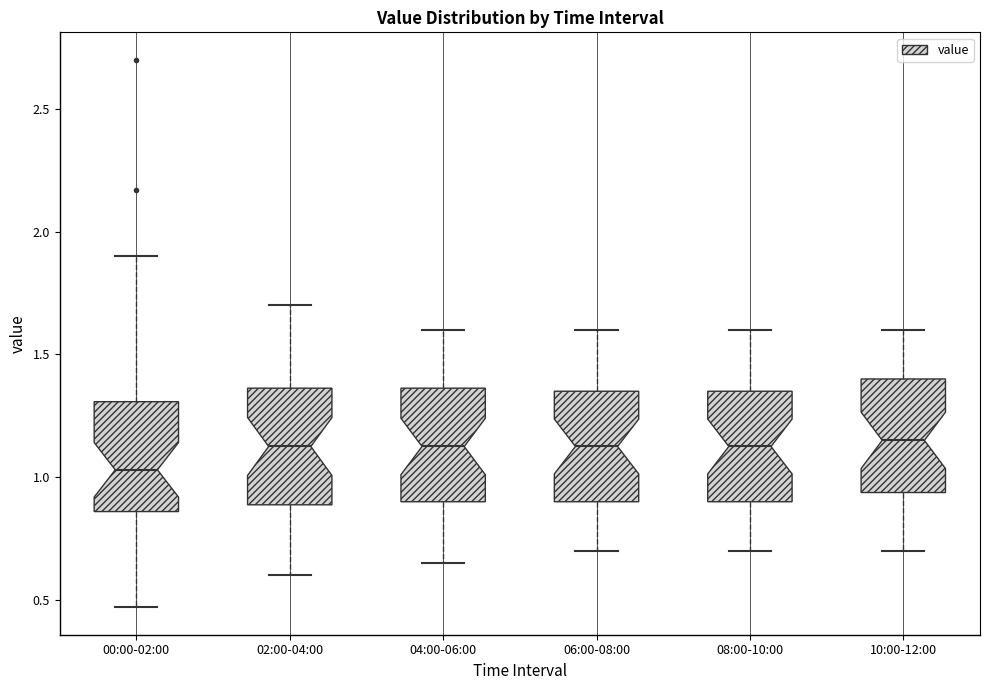

Reading left to right, transcribe this box plot: for each box, give where its median line is, the range the box spans, and where its two whiskers end, as read against the y-axis. The values are not printed on the chart, so give them approximately, as read against the axis.

00:00-02:00: median 1.05, box 0.85 to 1.30, whiskers 0.45 to 1.90
02:00-04:00: median 1.15, box 0.90 to 1.35, whiskers 0.60 to 1.70
04:00-06:00: median 1.15, box 0.90 to 1.35, whiskers 0.65 to 1.60
06:00-08:00: median 1.15, box 0.90 to 1.35, whiskers 0.70 to 1.60
08:00-10:00: median 1.15, box 0.90 to 1.35, whiskers 0.70 to 1.60
10:00-12:00: median 1.15, box 0.95 to 1.40, whiskers 0.70 to 1.60